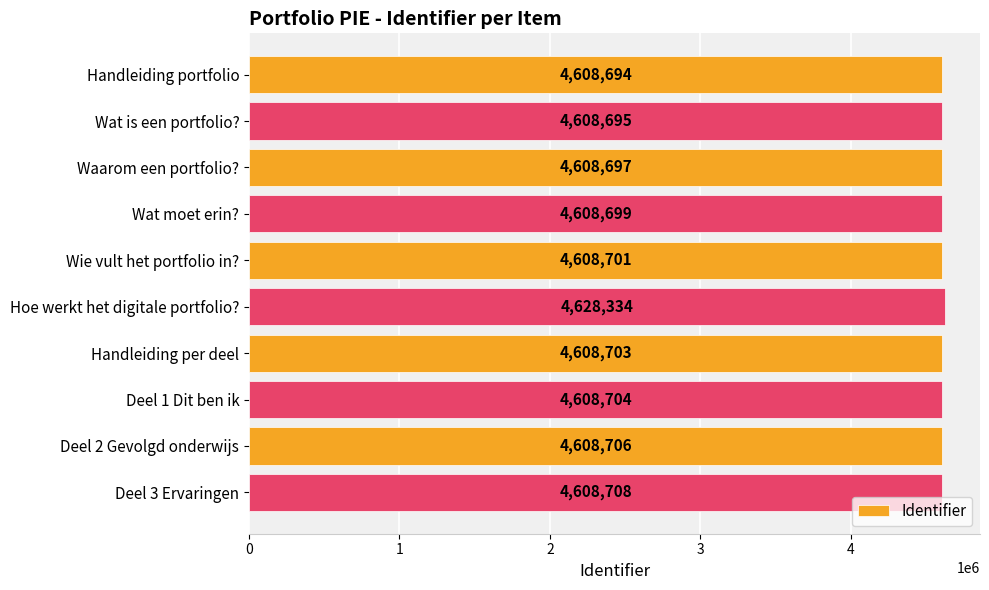

What is the ratio of the value at Wat is een portfolio? to the value at Deel 1 Dit ben ik?

1.0